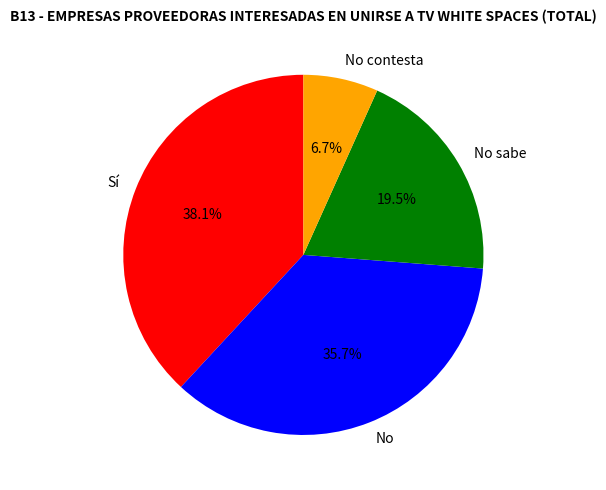

Rank the categories by value from highest to lowest.

Sí, No, No sabe, No contesta